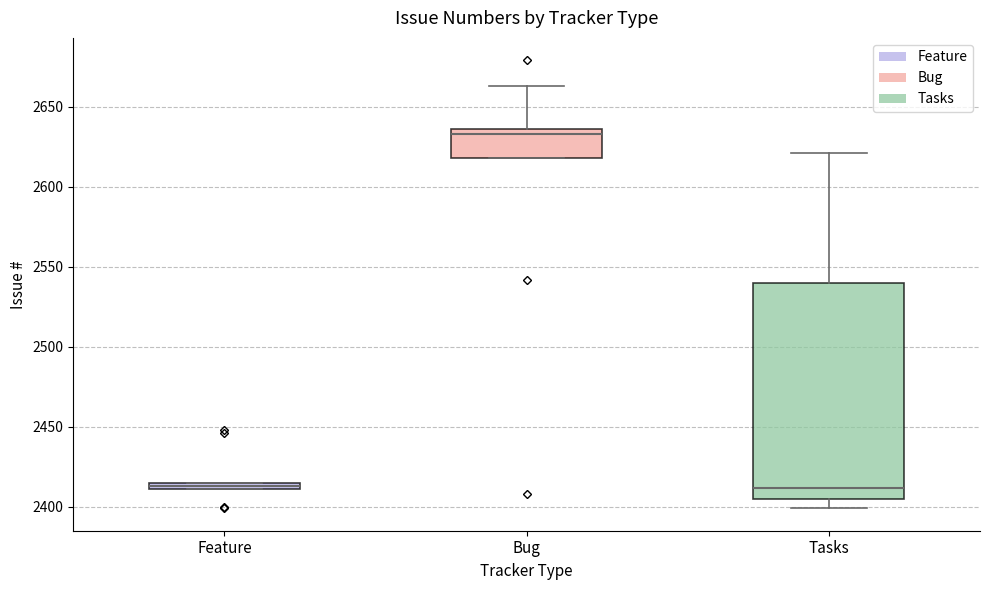

Which box has the highest median line?

Bug